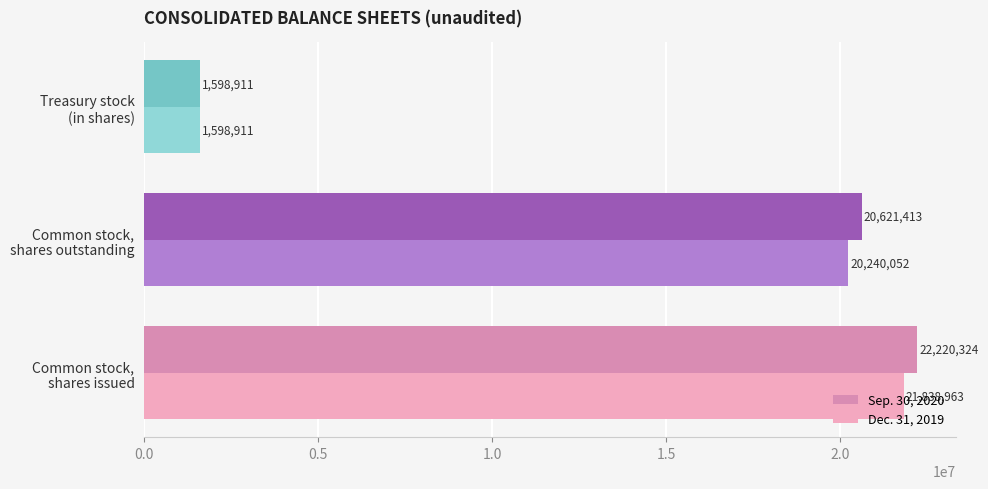

What is the average value of the Dec. 31, 2019 series?

14559309